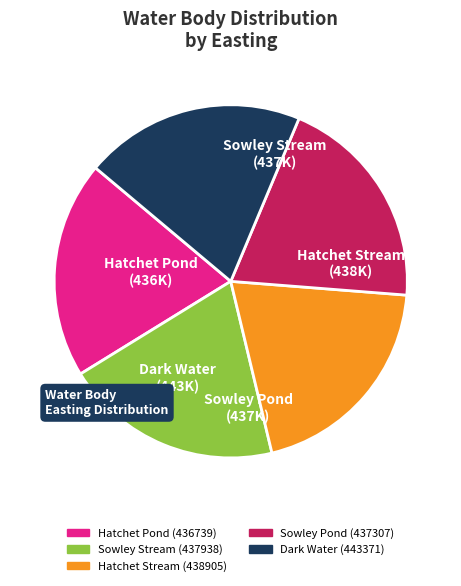

Approximately how many times larger is the value at Hatchet Pond compared to Sowley Pond?

1.0